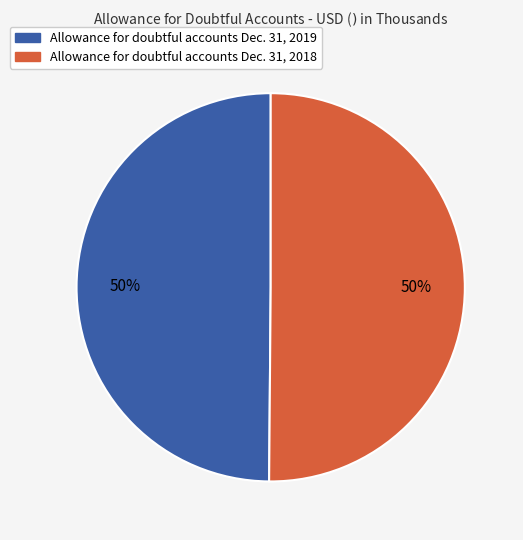

Do Allowance for doubtful accounts Dec. 31, 2019 and Allowance for doubtful accounts Dec. 31, 2018 together represent more than half of the pie?

Yes